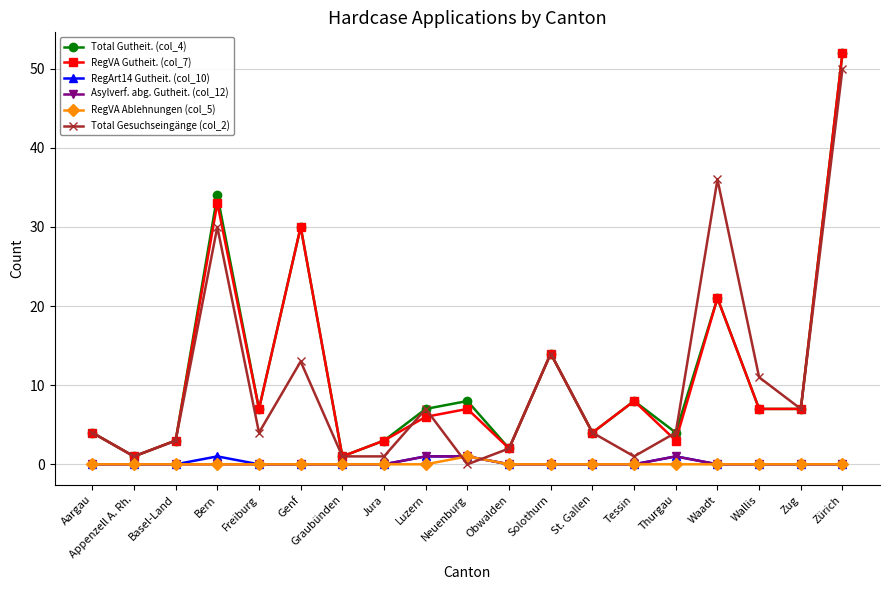

Reading left to right, what are all the values shown in this chart?

Total Gutheit. (col_4): 4	1	3	34	7	30	1	3	7	8	2	14	4	8	4	21	7	7	52
RegVA Gutheit. (col_7): 4	1	3	33	7	30	1	3	6	7	2	14	4	8	3	21	7	7	52
RegArt14 Gutheit. (col_10): 0	0	0	1	0	0	0	0	1	1	0	0	0	0	1	0	0	0	0
Asylverf. abg. Gutheit. (col_12): 0	0	0	0	0	0	0	0	1	1	0	0	0	0	1	0	0	0	0
RegVA Ablehnungen (col_5): 0	0	0	0	0	0	0	0	0	1	0	0	0	0	0	0	0	0	0
Total Gesuchseingänge (col_2): 4	1	3	30	4	13	1	1	7	0	2	14	4	1	4	36	11	7	50